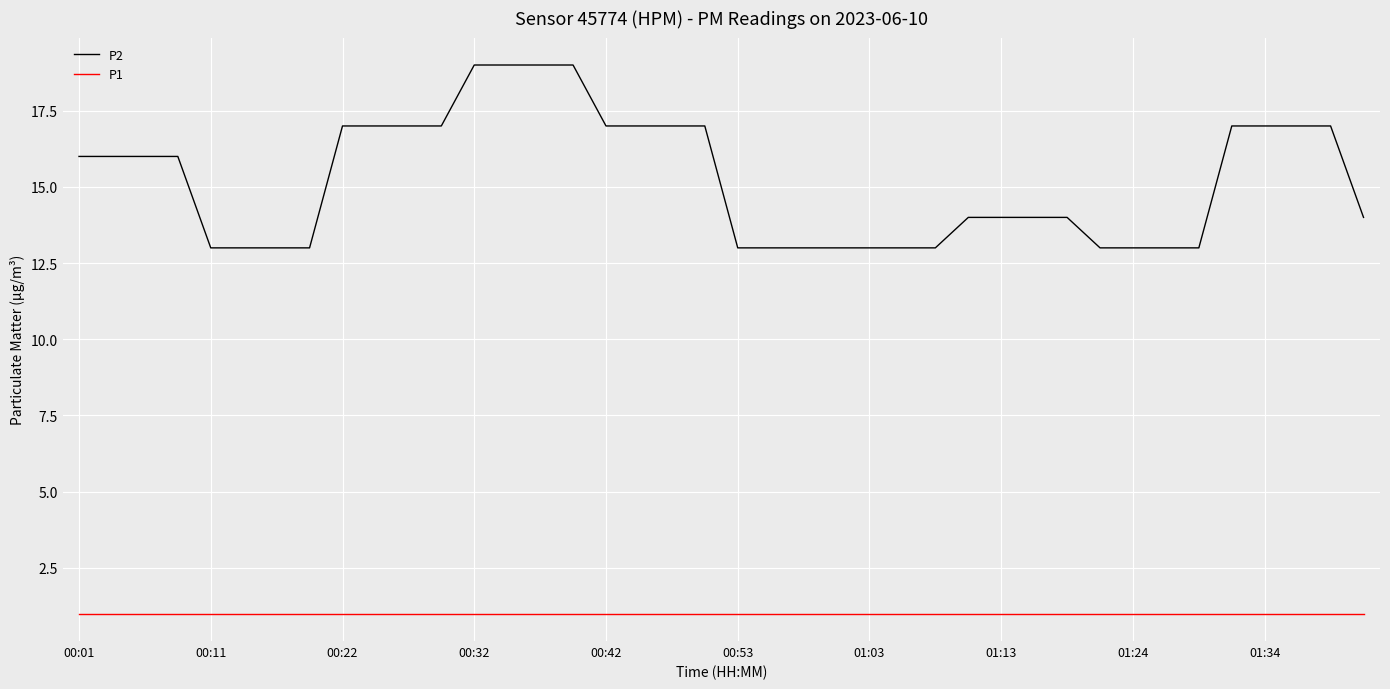

True or false: P2 and P1 intersect in this chart.

False